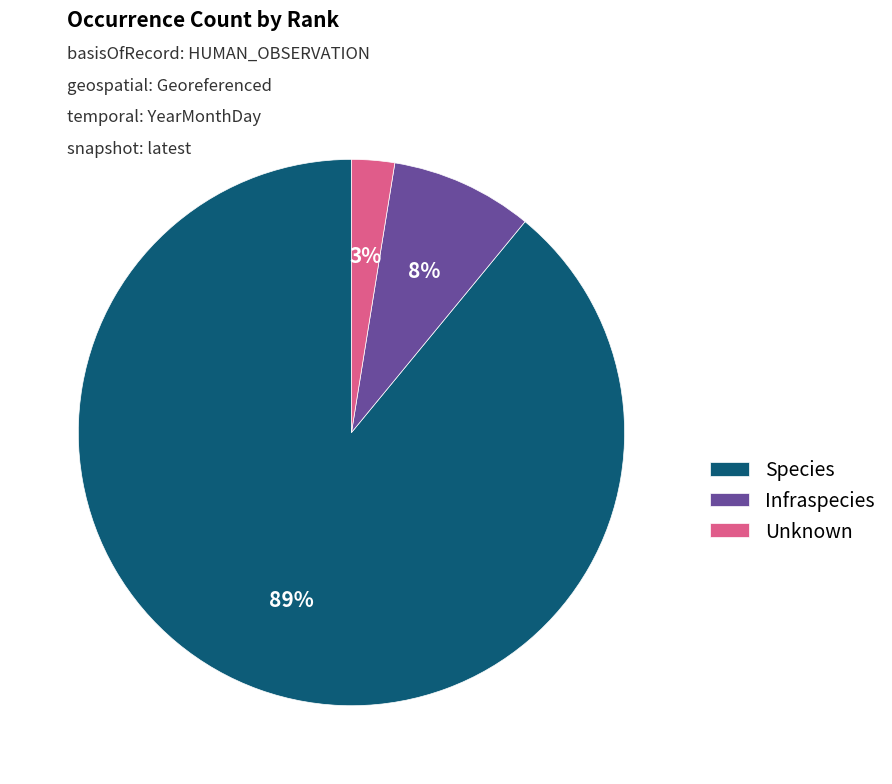

Does Unknown account for over 50% of the chart?

No